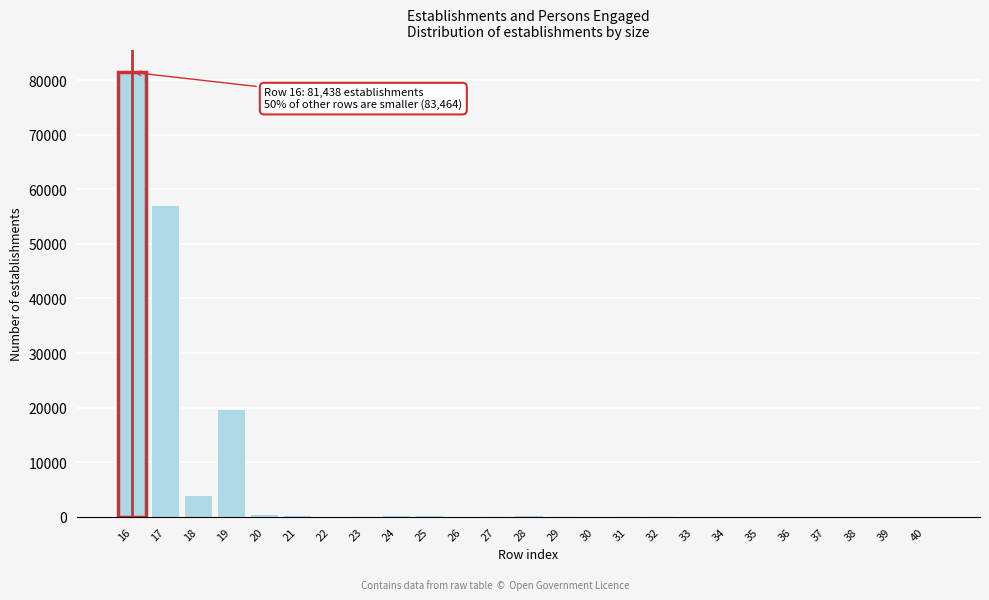

What is the greatest value displayed?

81438